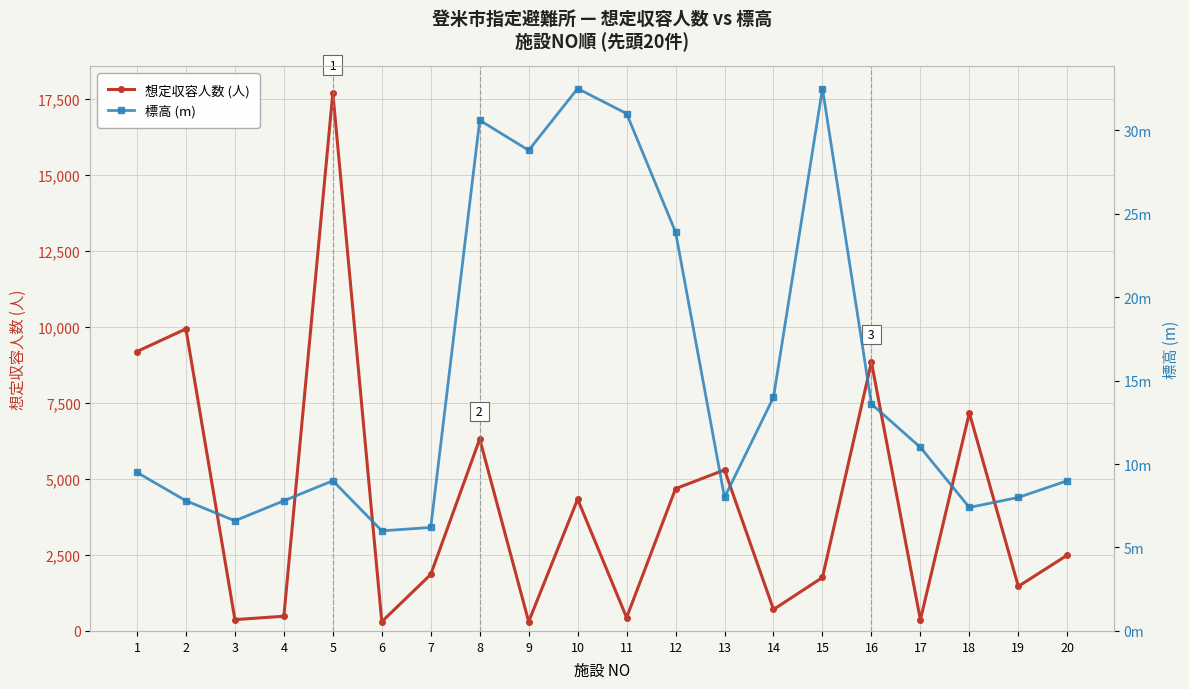

What is the difference between the 標高 (m) values at 13 and 7?

1.8